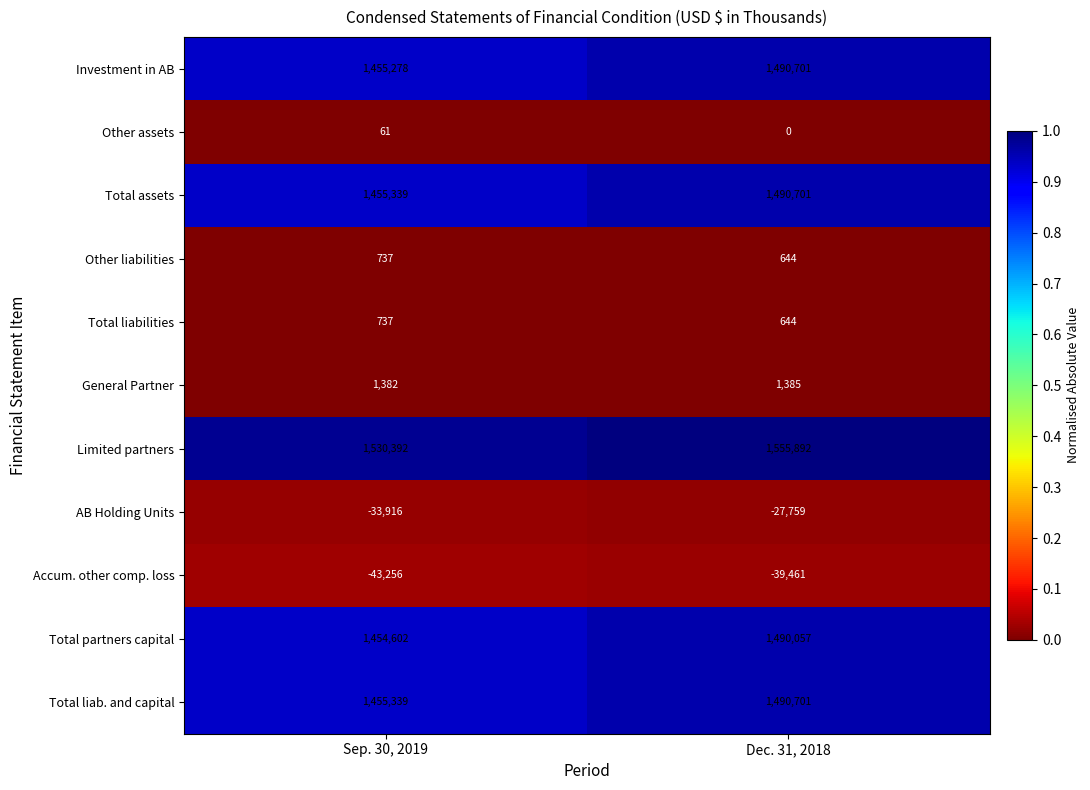

What is the difference between the Other liabilities values at Sep. 30, 2019 and Dec. 31, 2018?

93